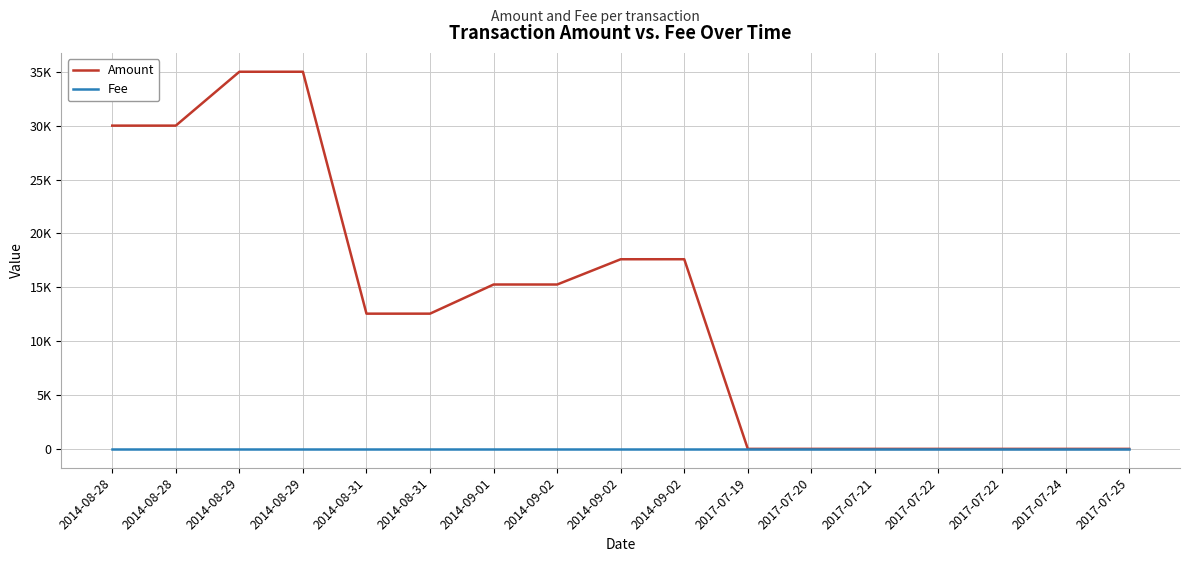

Where do Amount and Fee first cross each other?

2014-09-02 and 2017-07-19